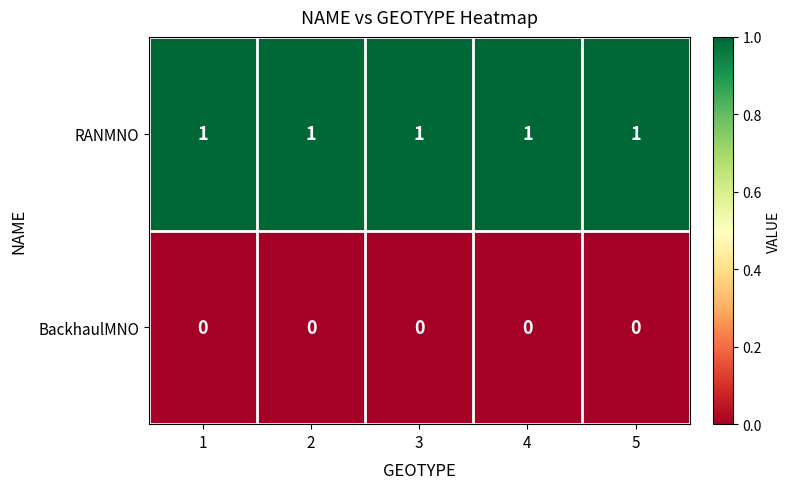

The value of BackhaulMNO at 5 is 0. True or false?

True